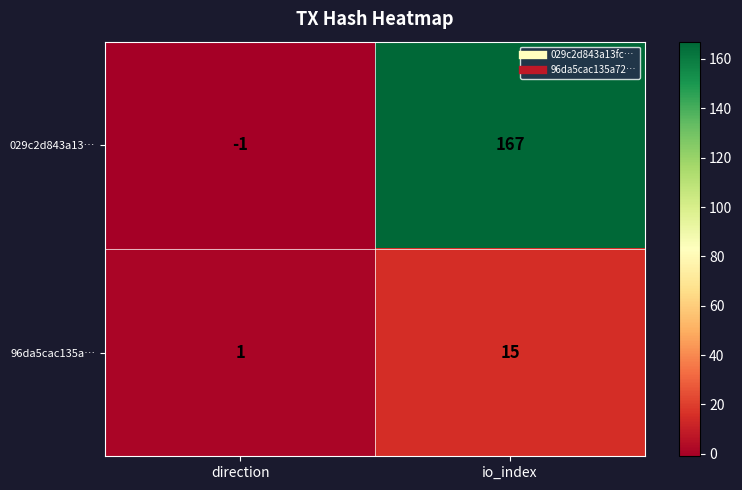

What is the difference between the highest and lowest values at io_index?

152